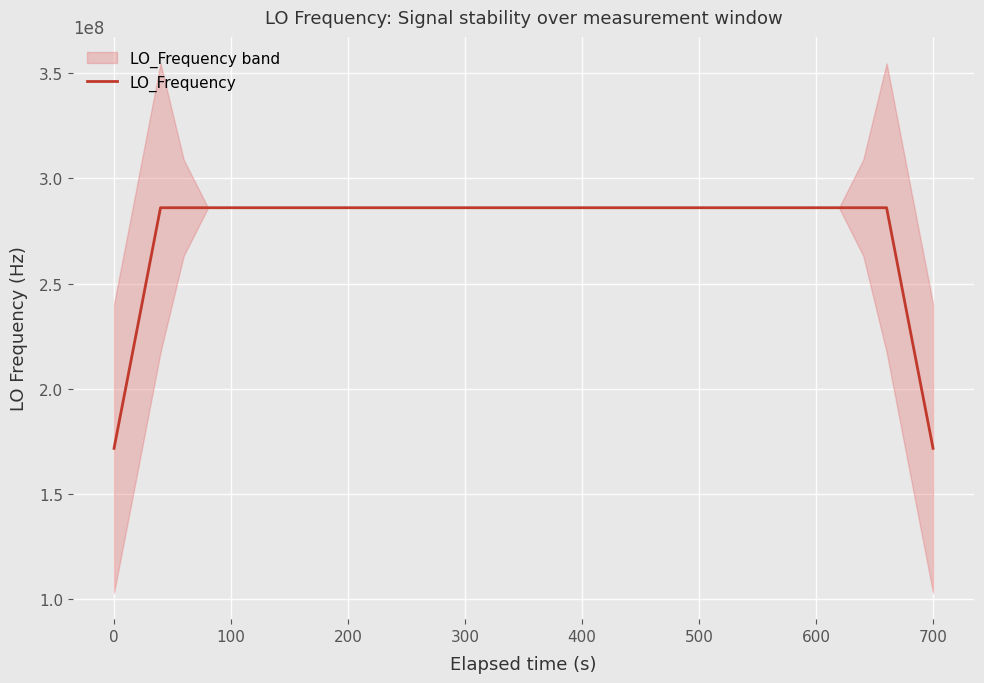

How many lines are shown in the chart?

1